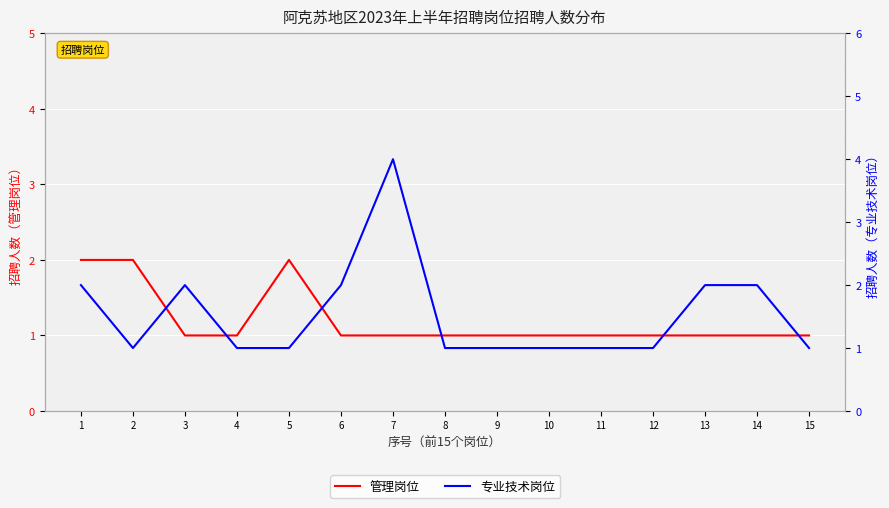

Which series has the largest total across all categories?

专业技术岗位